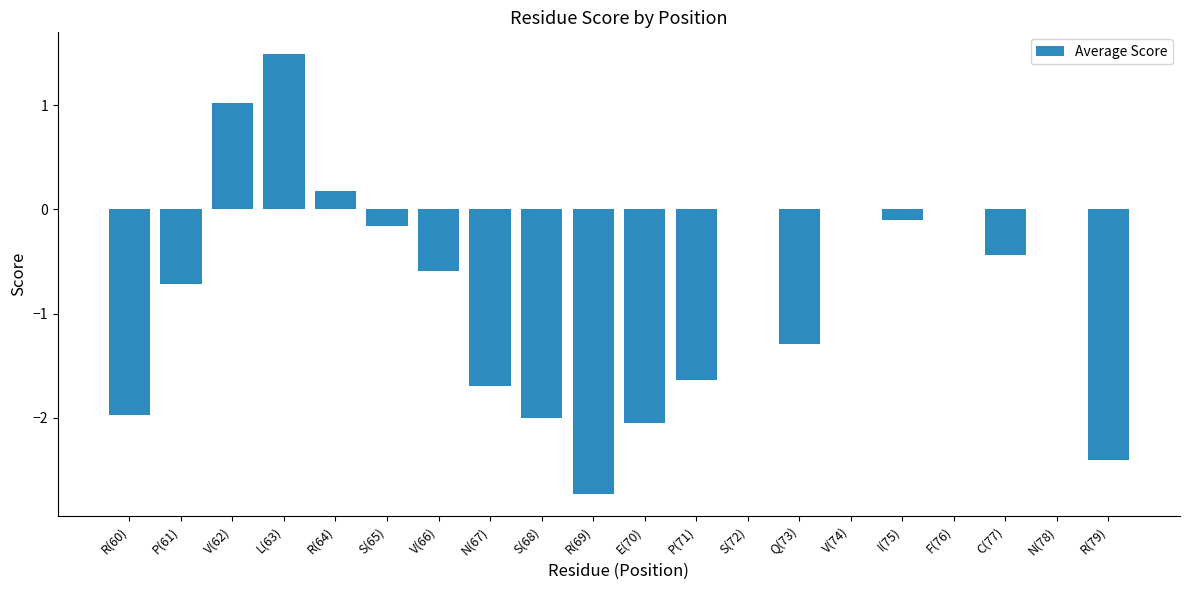

What is the difference between the values at V(74) and P(61)?

0.7